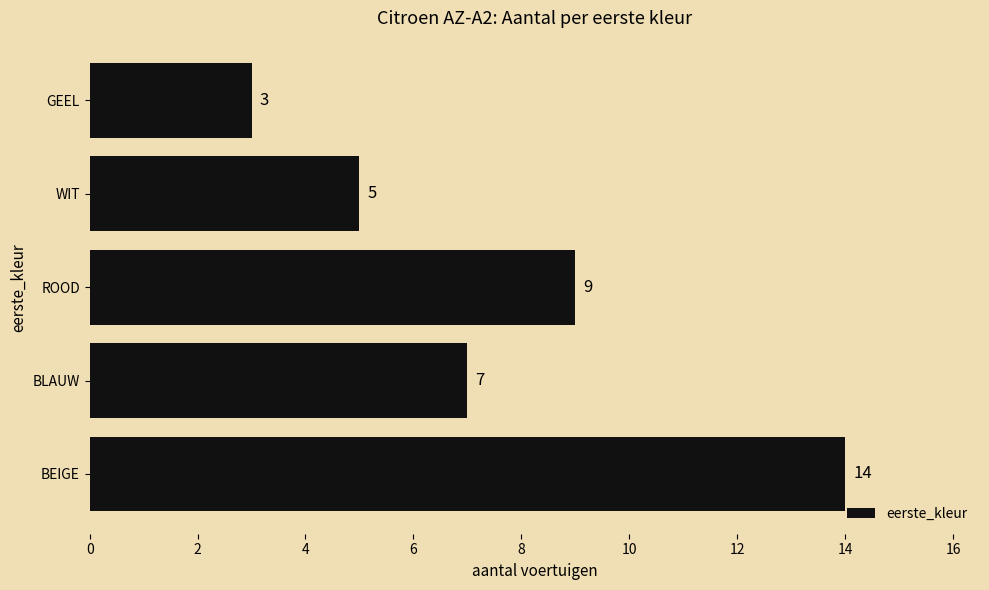

Which has a higher value, GEEL or ROOD?

ROOD